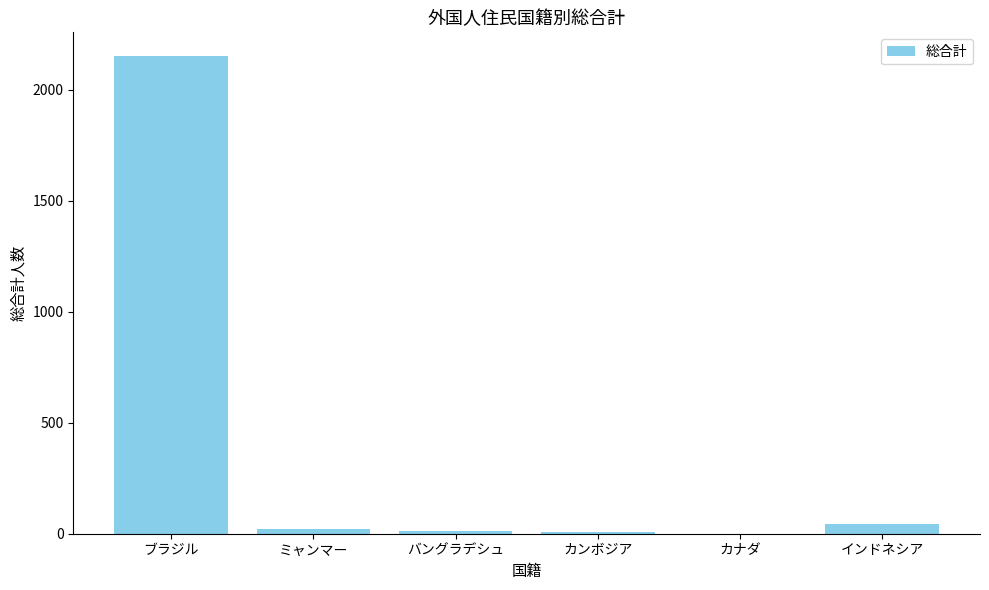

Which category has the highest value across all series?

ブラジル